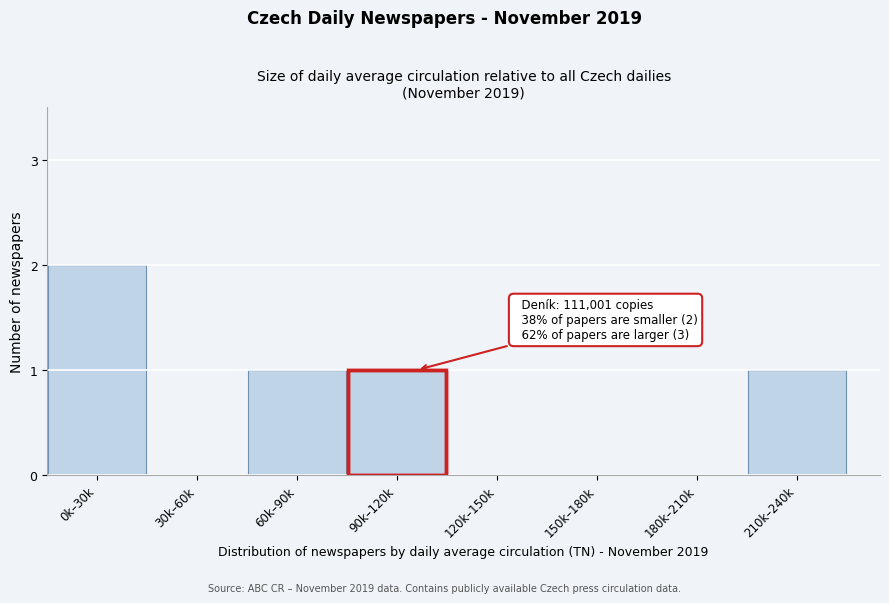

Reading right to left, transcribe all the data shown in this chart.

210k–240k=1	180k–210k=0	150k–180k=0	120k–150k=0	90k–120k=1	60k–90k=1	30k–60k=0	0k–30k=2